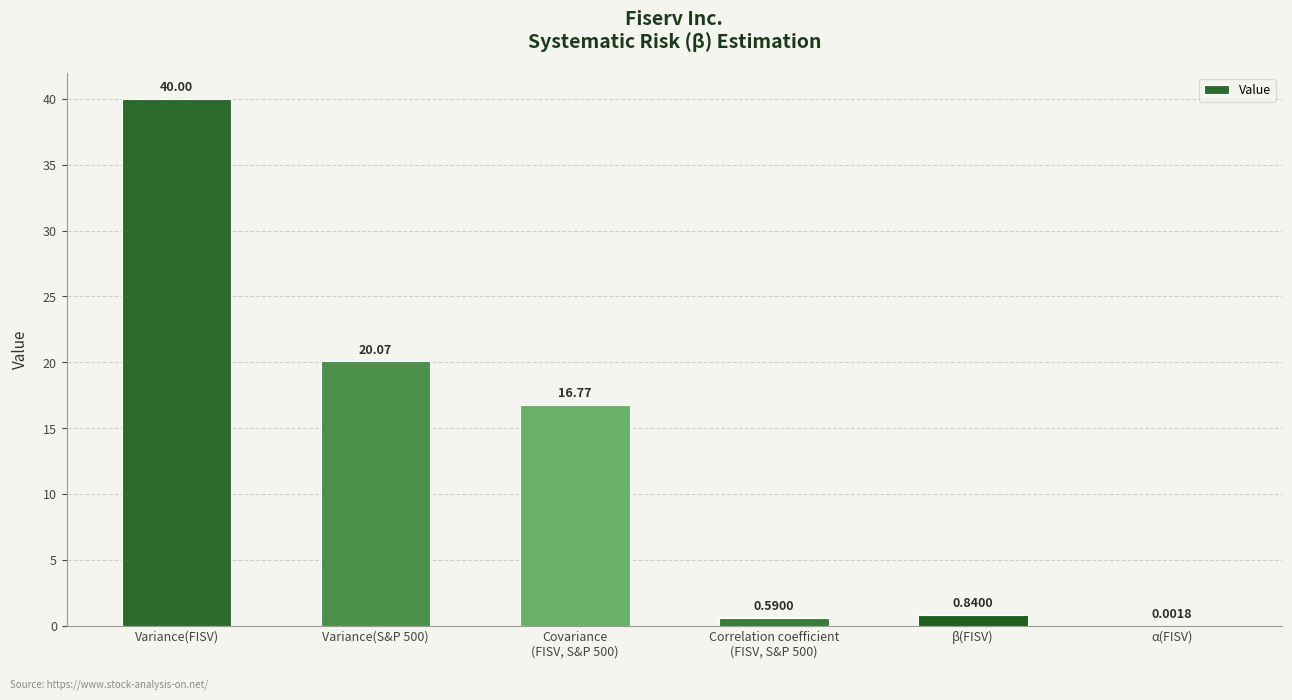

What is the change in value from Variance(FISV) to β(FISV)?

-39.2